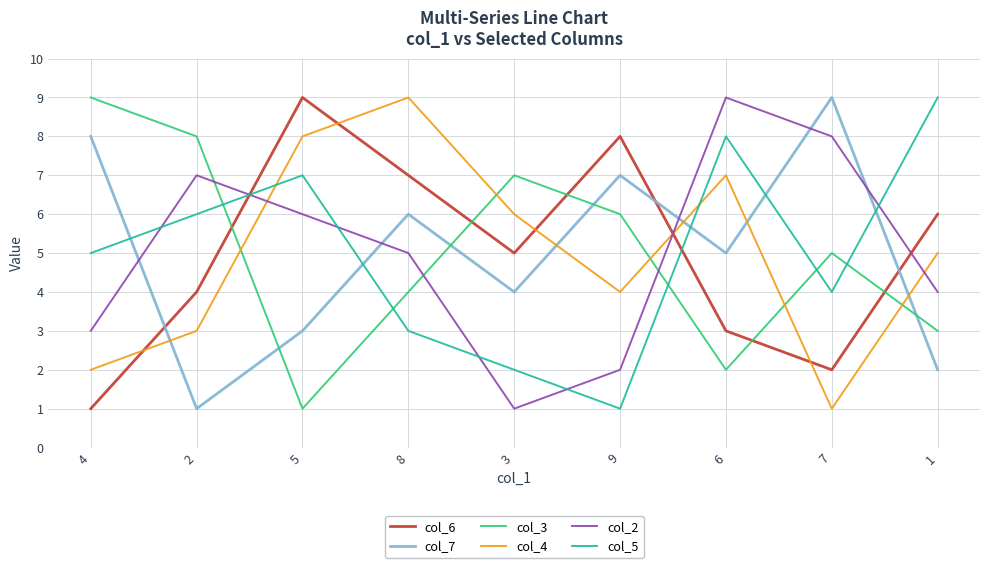

Where is col_6 nearest to the value 5?

3